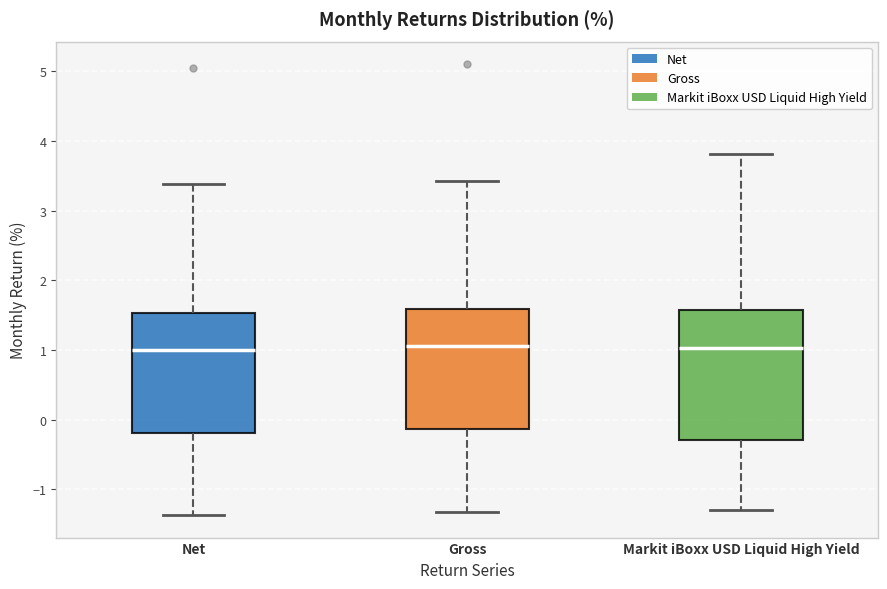

Reading left to right, read every box against the y-axis: the position of its median line, the range the box covers, and the ends of its whiskers. The values are not printed on the chart, so give them approximately, as read against the axis.

Net: median 1.0, box -0.2 to 1.5, whiskers -1.4 to 3.4
Gross: median 1.1, box -0.1 to 1.6, whiskers -1.3 to 3.4
Markit iBoxx USD Liquid High Yield: median 1.0, box -0.3 to 1.6, whiskers -1.3 to 3.8